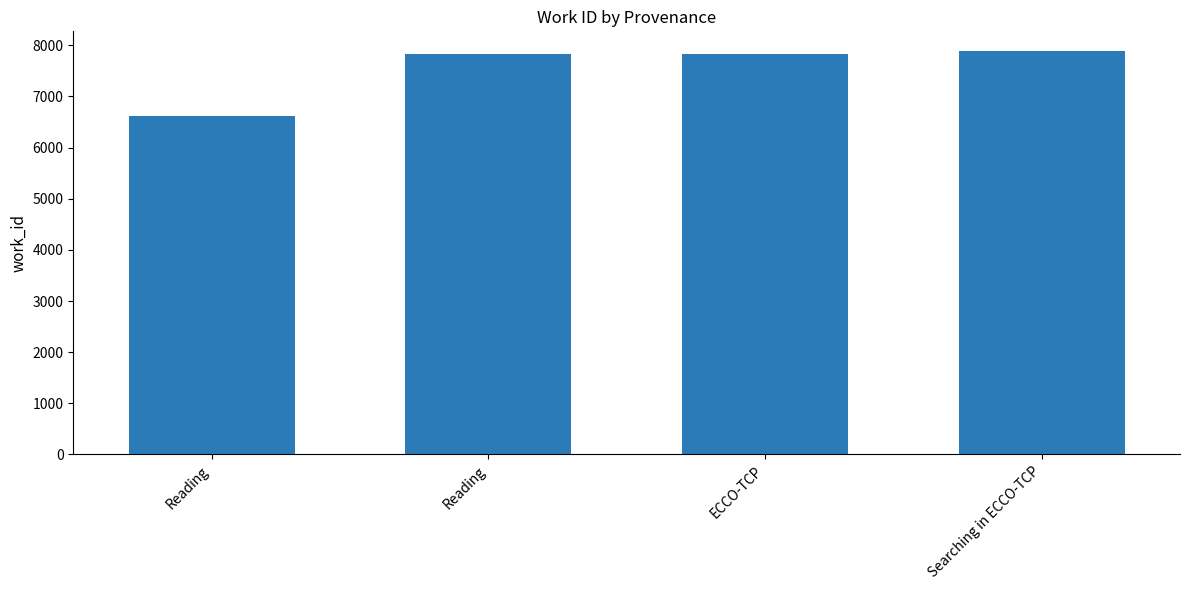

True or false: the data shows 11845 at Reading.

False